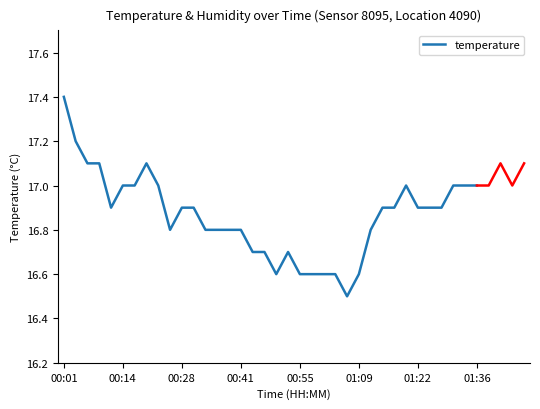

How many data points does each series have?

36